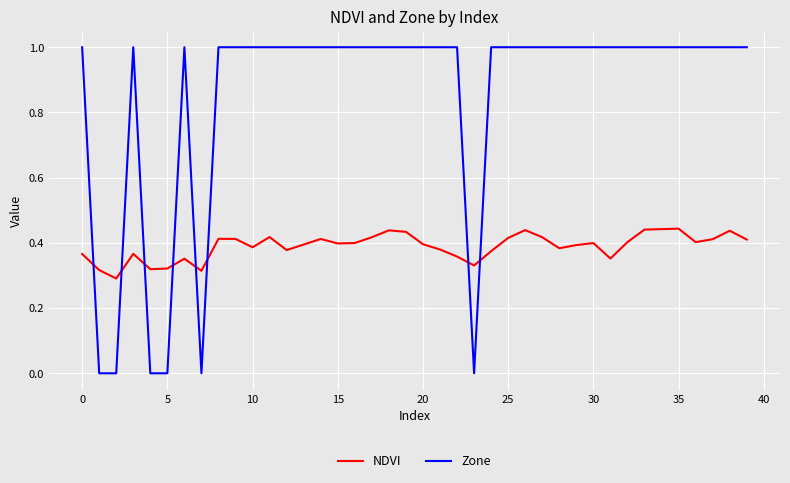

Count the Zone values in the range 1 to 2.

34